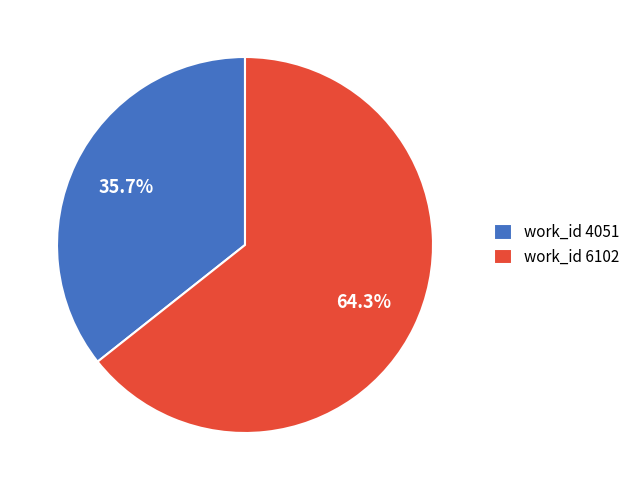

To the nearest percent, what is the average slice percentage?

50%